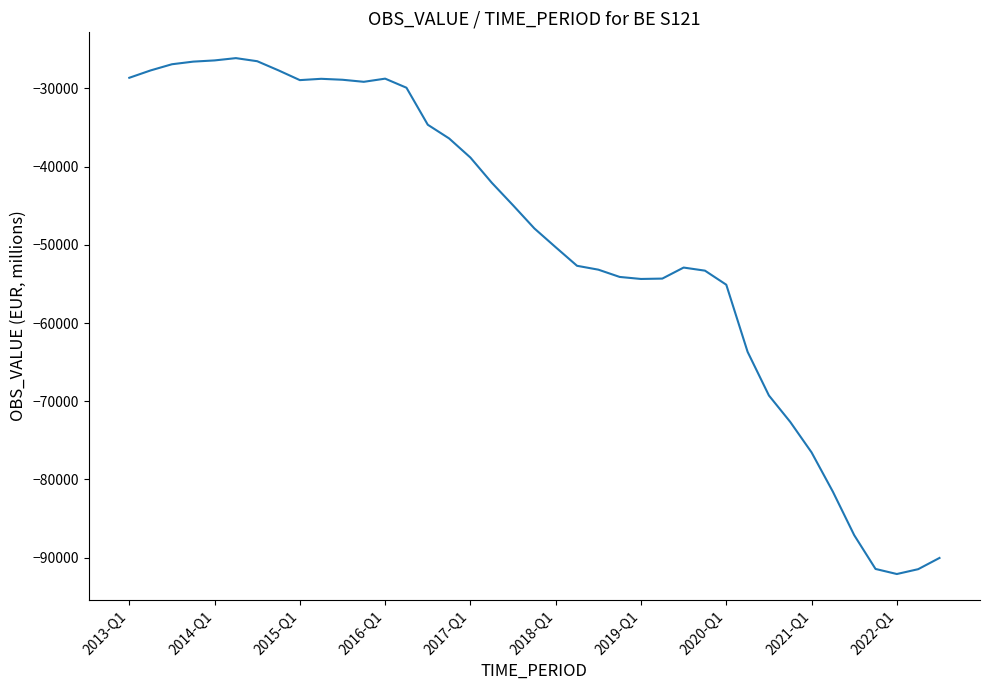

What is the minimum value shown in the chart?

-92091